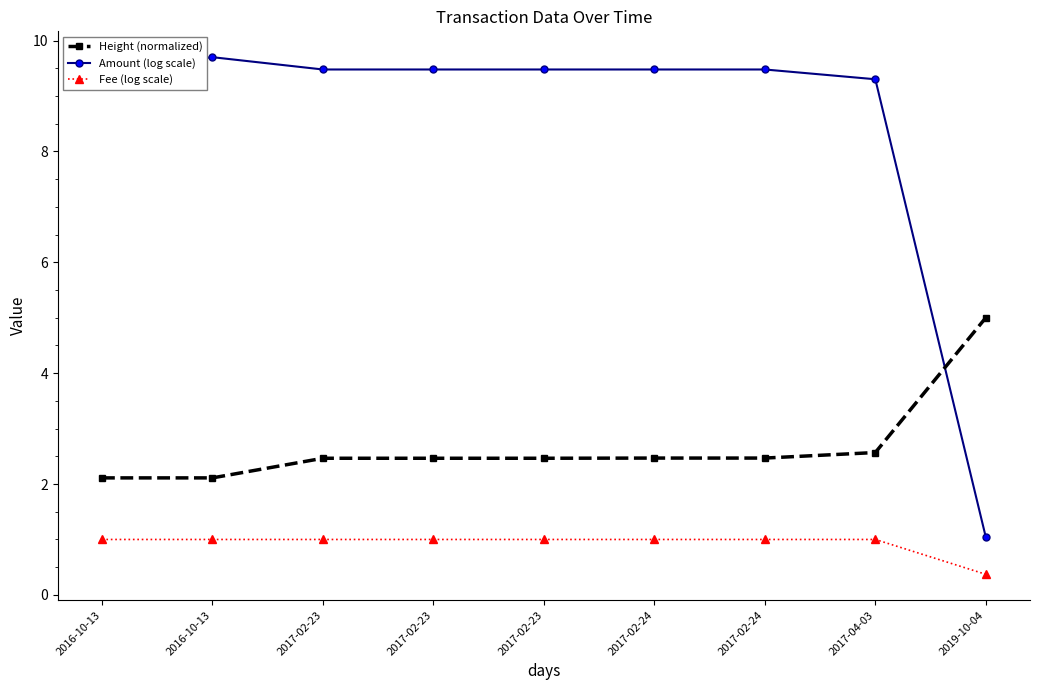

How many lines are shown in the chart?

3